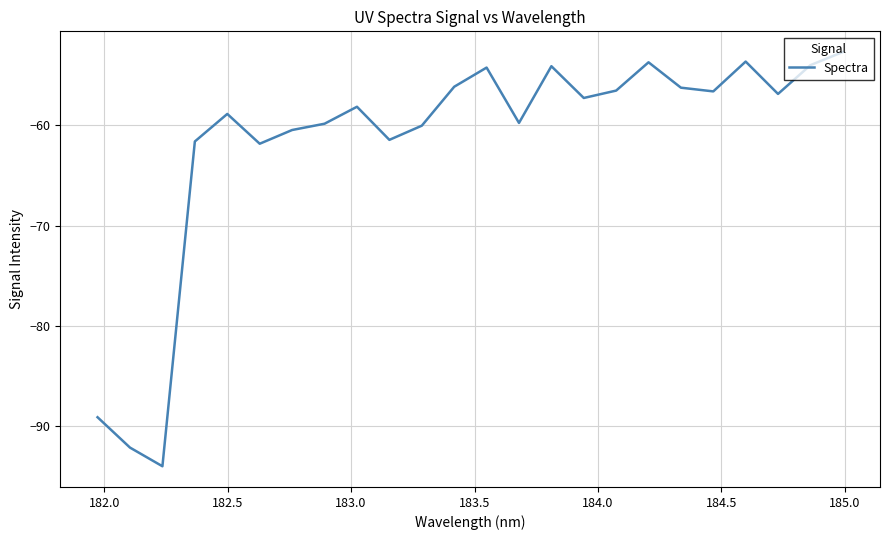

What is the maximum value shown in the chart?

-52.7